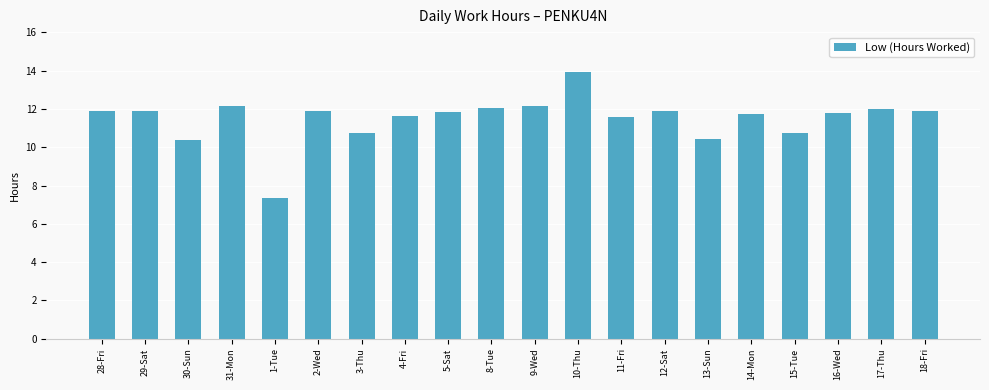

The chart shows a value of 6.8 at 4-Fri. True or false?

False